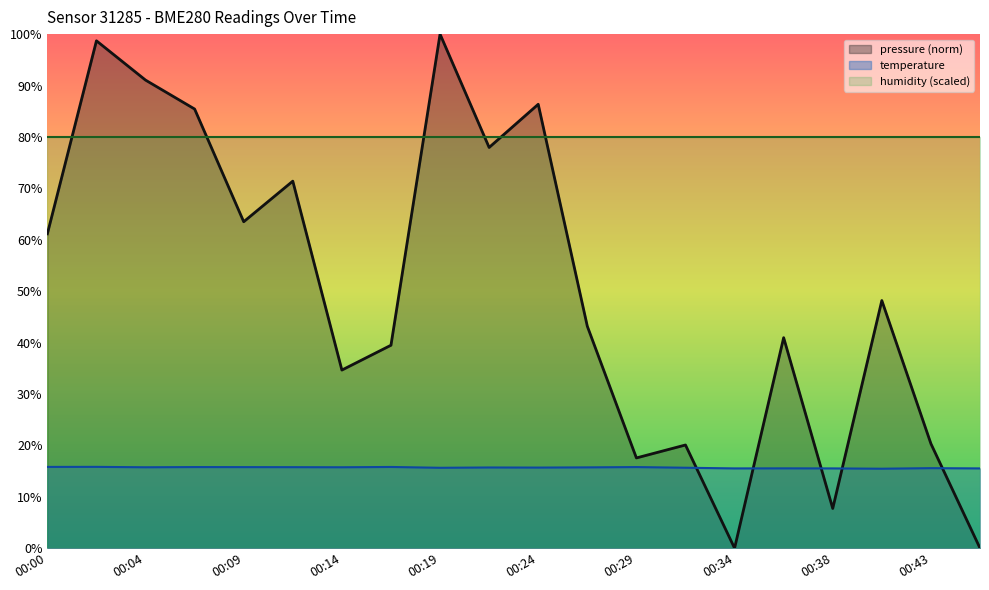

List the labels in order of temperature value, smallest first.

00:41, 00:34, 00:38, 00:46, 00:36, 00:43, 00:19, 00:31, 00:24, 00:21, 00:26, 00:04, 00:14, 00:12, 00:09, 00:07, 00:29, 00:17, 00:00, 00:02